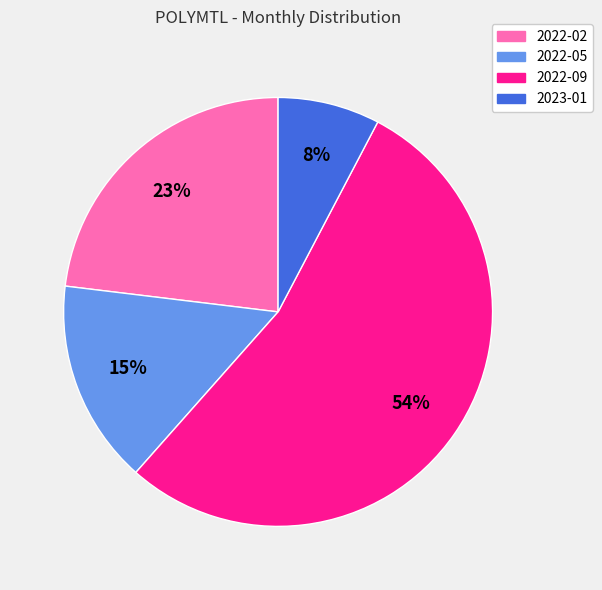

Do 2023-01 and 2022-02 together represent more than half of the pie?

No